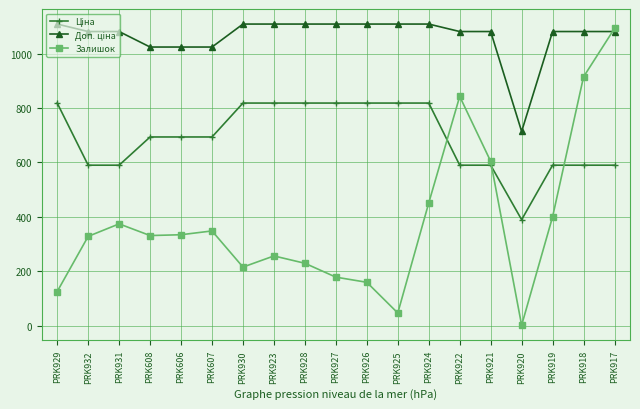

How many data points does each series have?

19